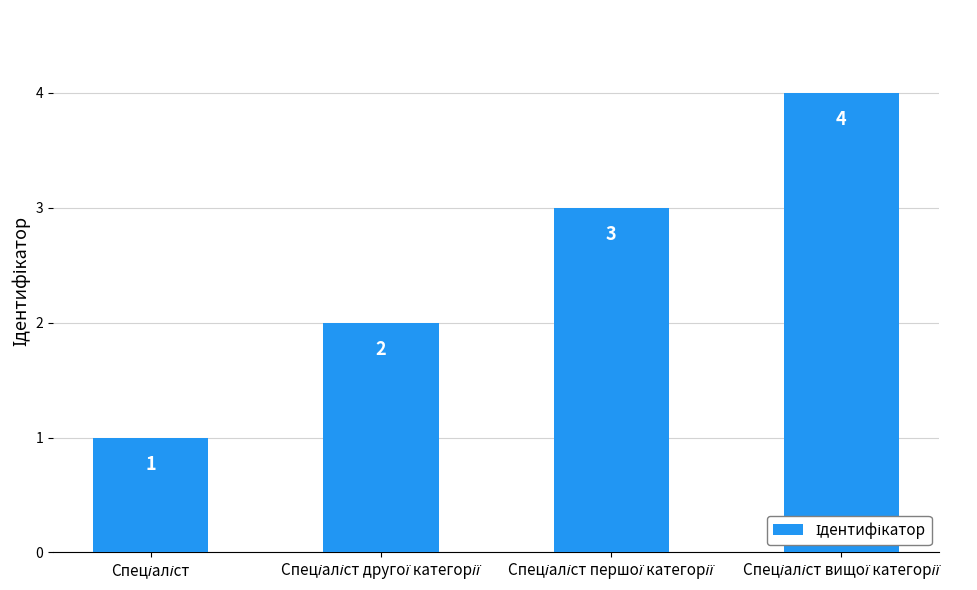

What is the value of the 3rd bar from the left?

3